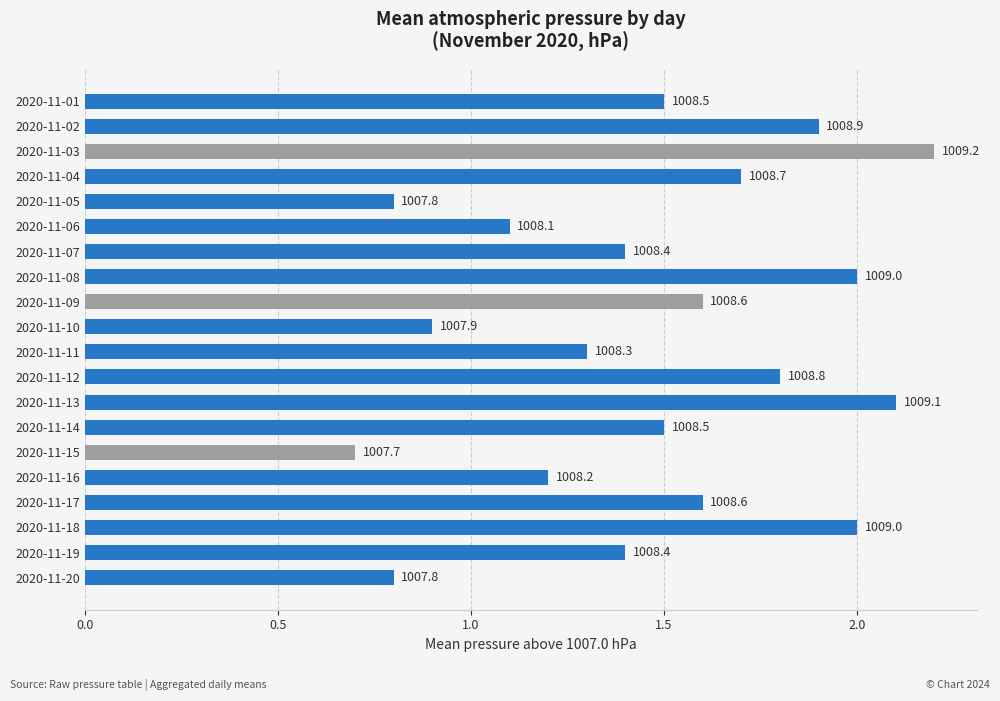

How many bars are there in total?

20